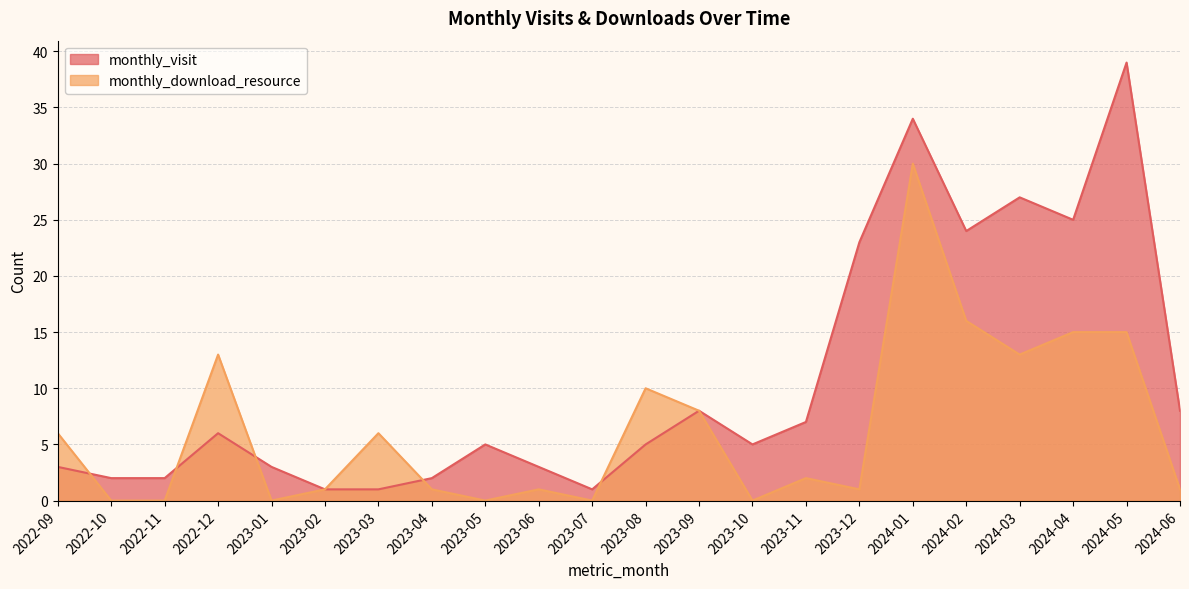

What is the maximum value for monthly_visit?

39